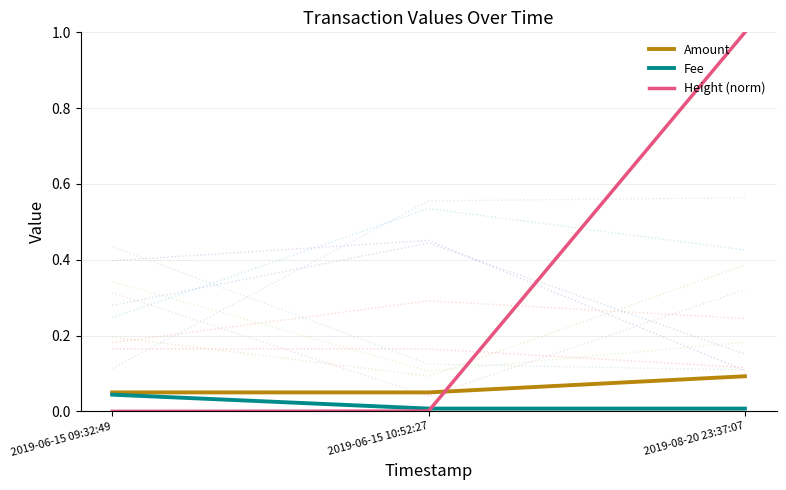

What value does the Amount series have at 2019-08-20 23:37:07?

0.1